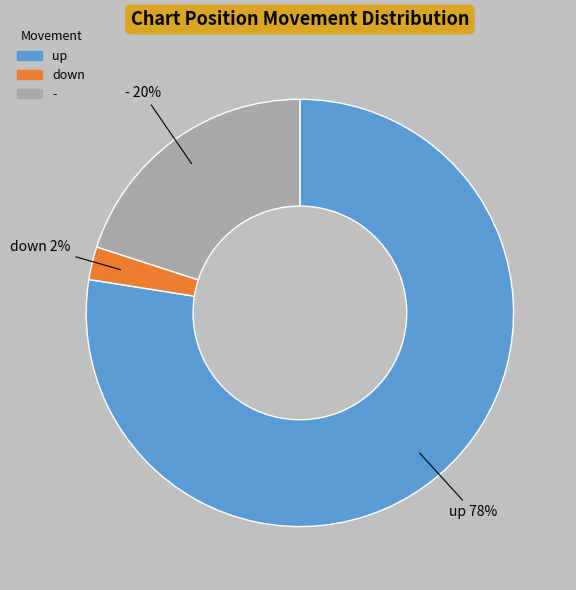

Do - and up together represent more than half of the pie?

Yes